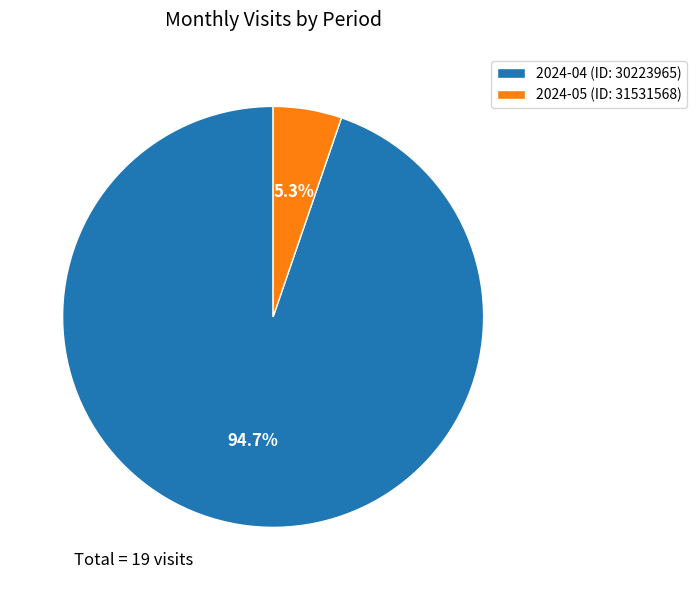

To the nearest percent, what is the difference between the 2024-05 (ID: 31531568) and 2024-04 (ID: 30223965) slice percentages?

89%